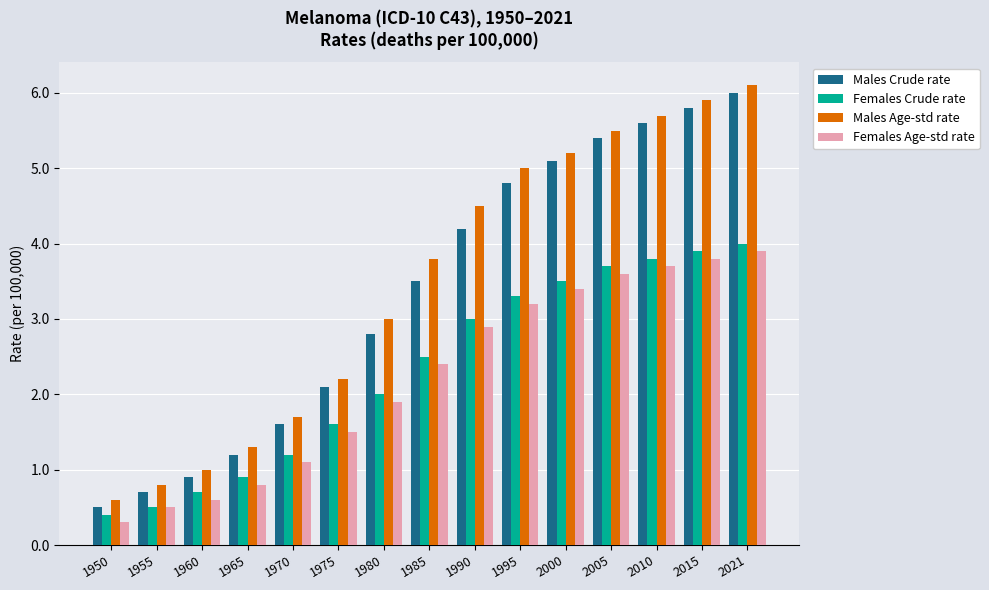

True or false: Males Age-std rate has a value of 5.0 at 1995.

True